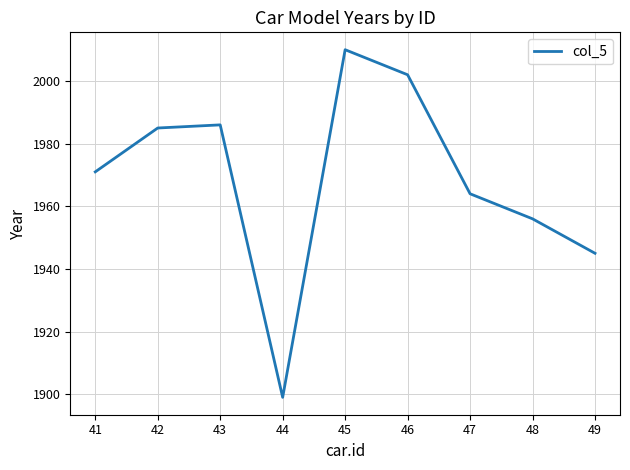

Which label corresponds to the smallest value in the chart?

44